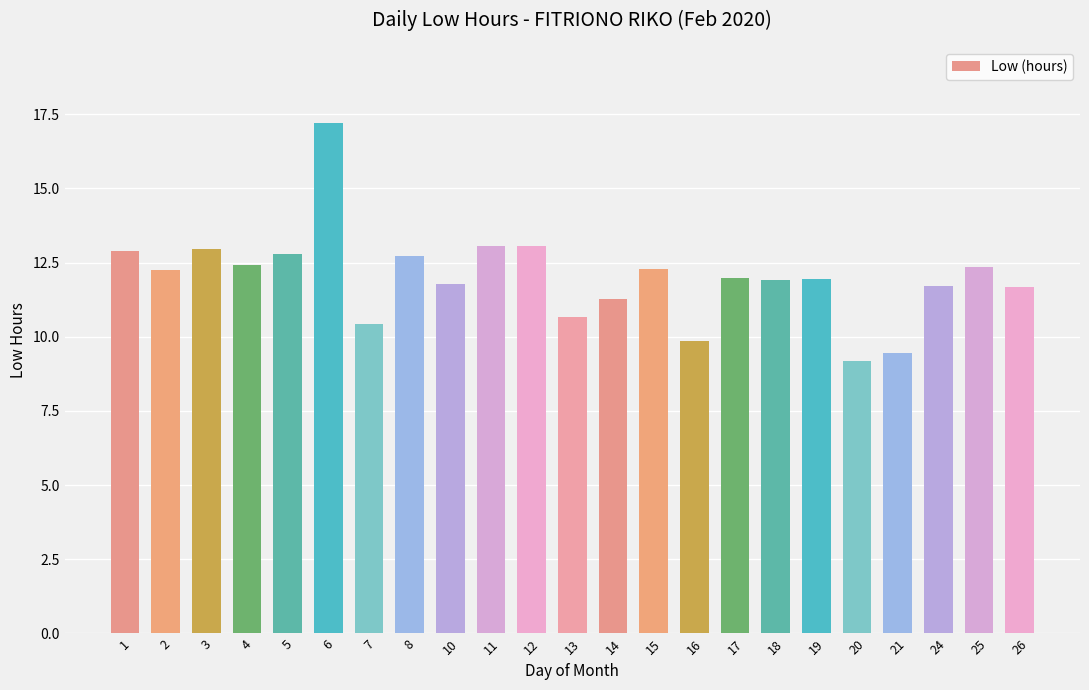

True or false: the data shows 21.7 at 5.

False